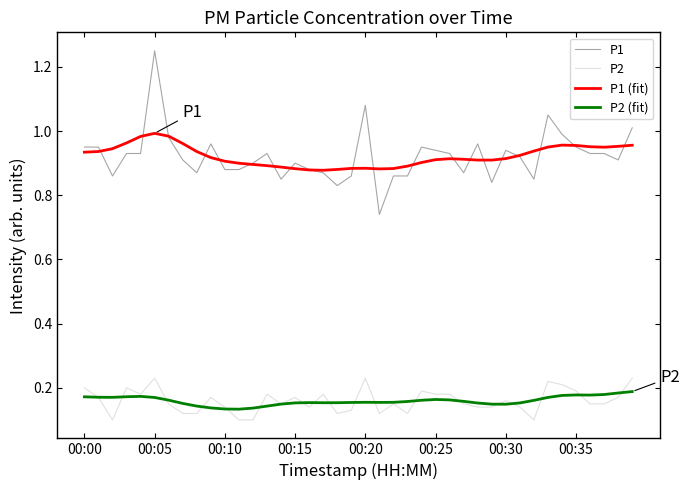

Which series has the largest range (max minus min)?

P1